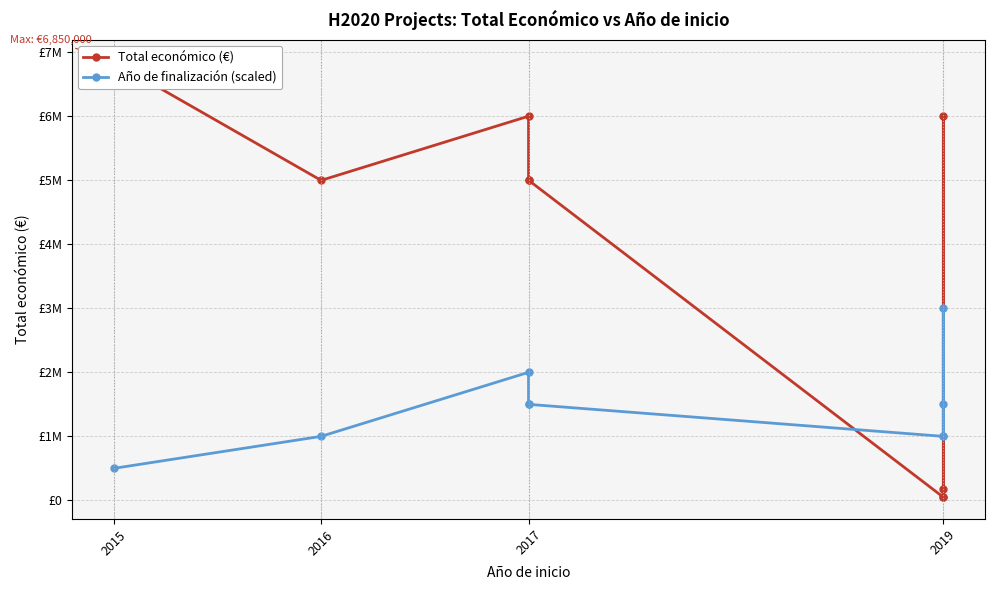

At which category does the chart reach its peak across all series?

2015